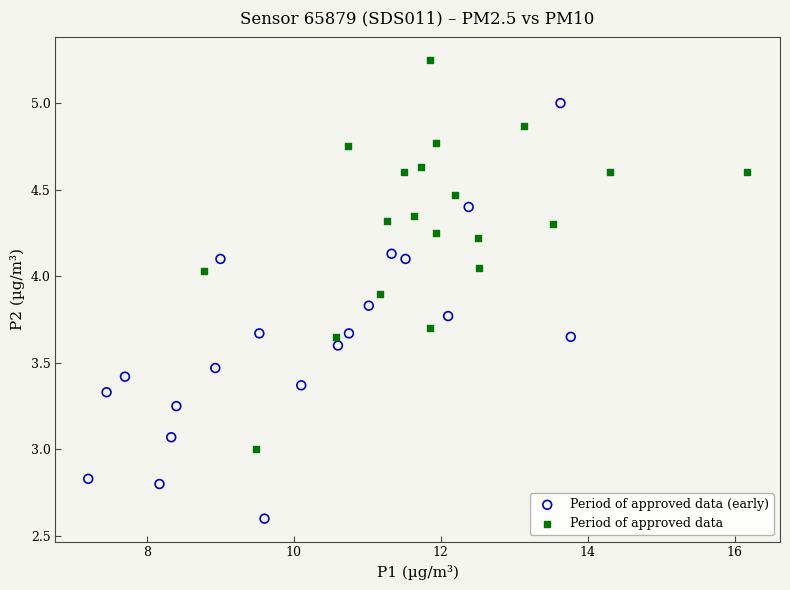

Which series reaches the maximum Y coordinate?

Period of approved data